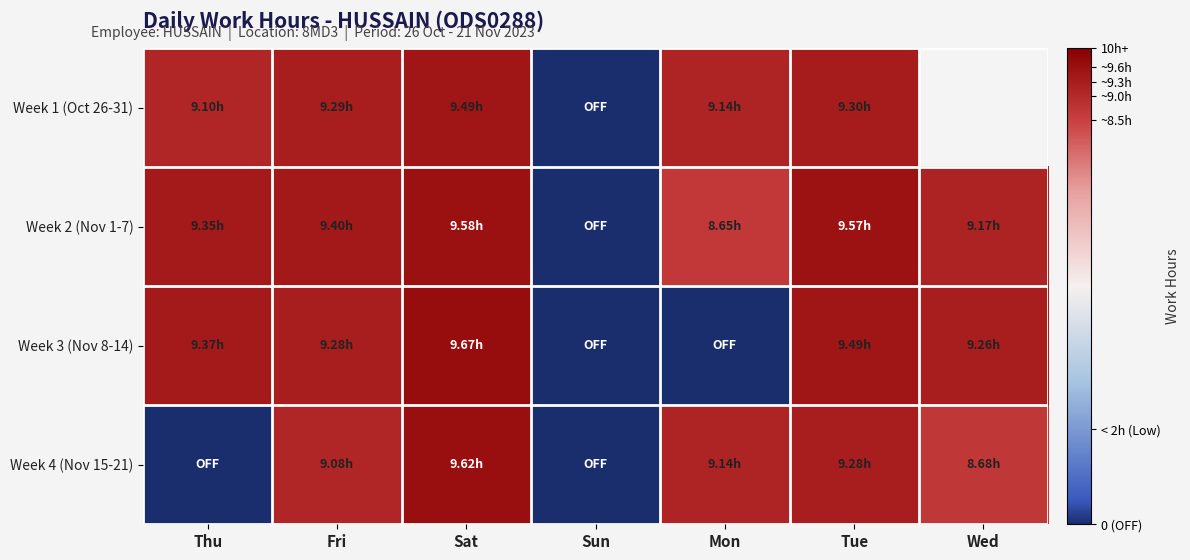

What value does the Week 3 (Nov 8-14) series have at Wed?

9.3